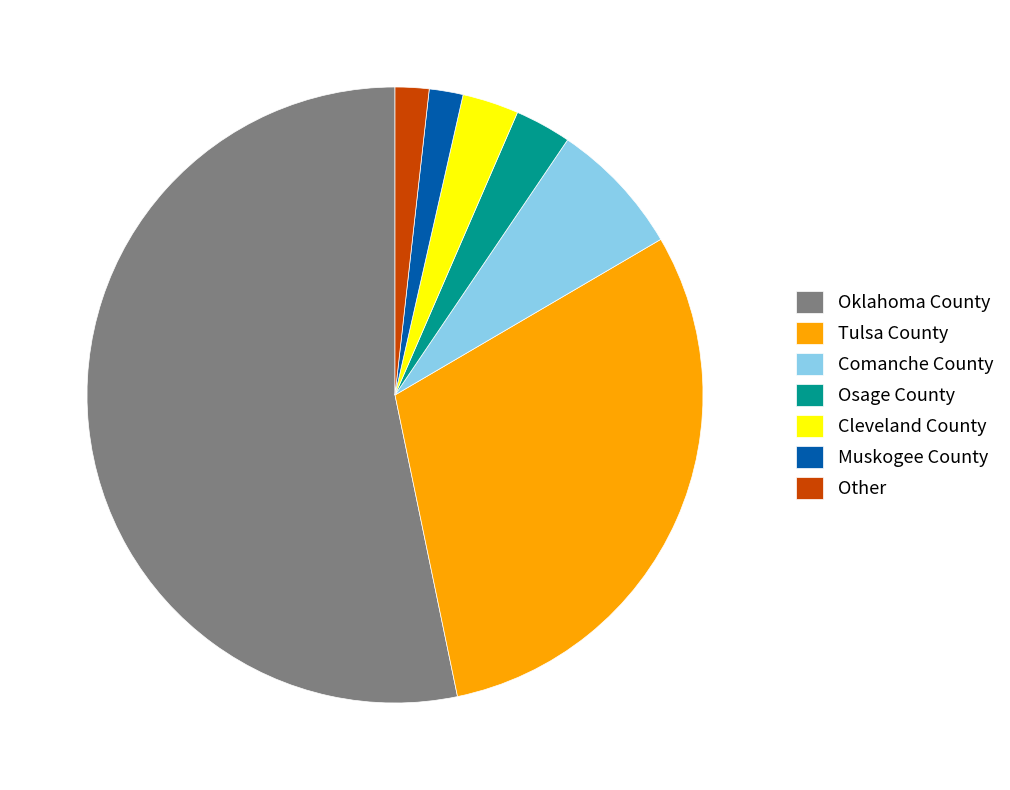

Do Tulsa County and Osage County together represent more than half of the pie?

No